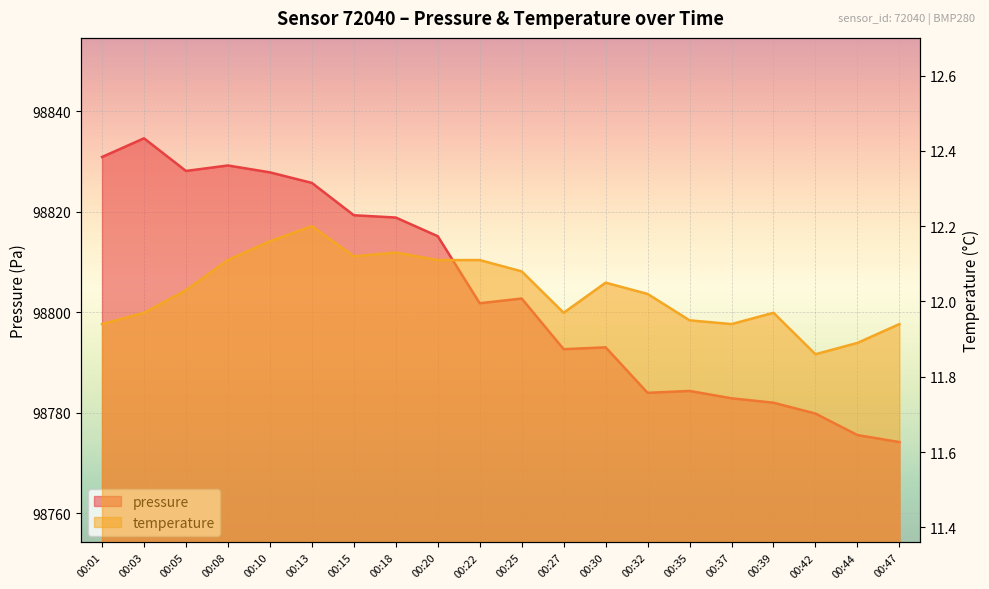

Where does the pressure series first go above 98802?

00:01